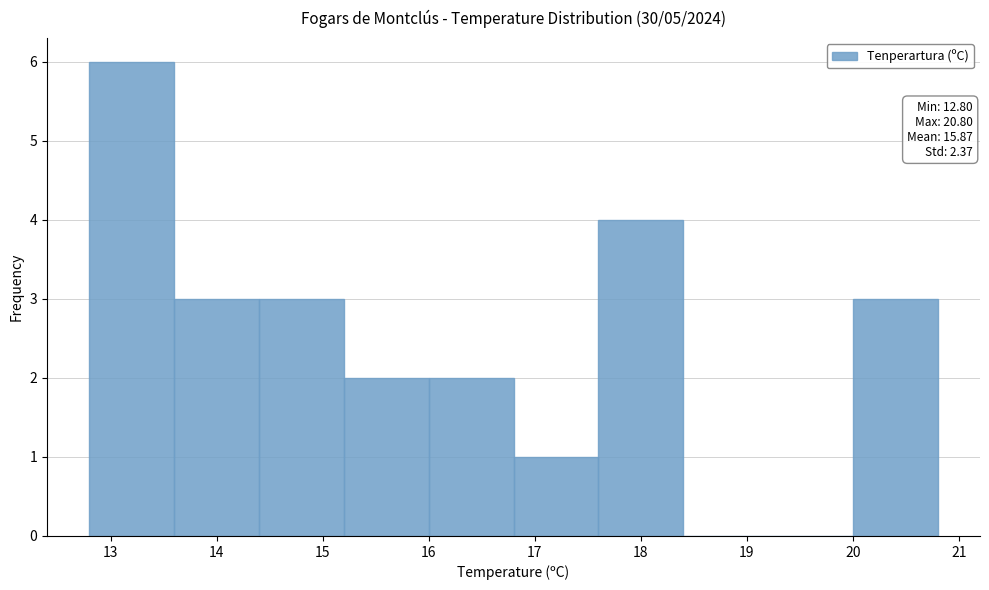

Which range on the x-axis has the tallest bar?

12.8 to 13.6